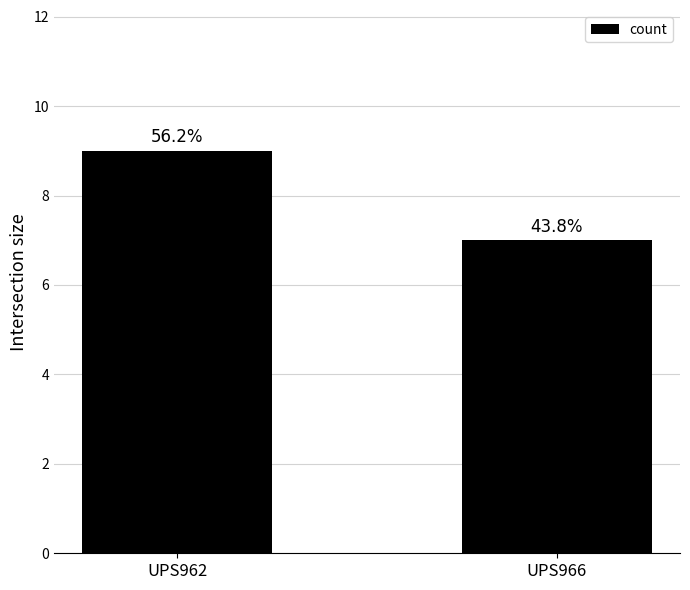

Reading left to right, what are all the values shown in this chart?

UPS962=9	UPS966=7